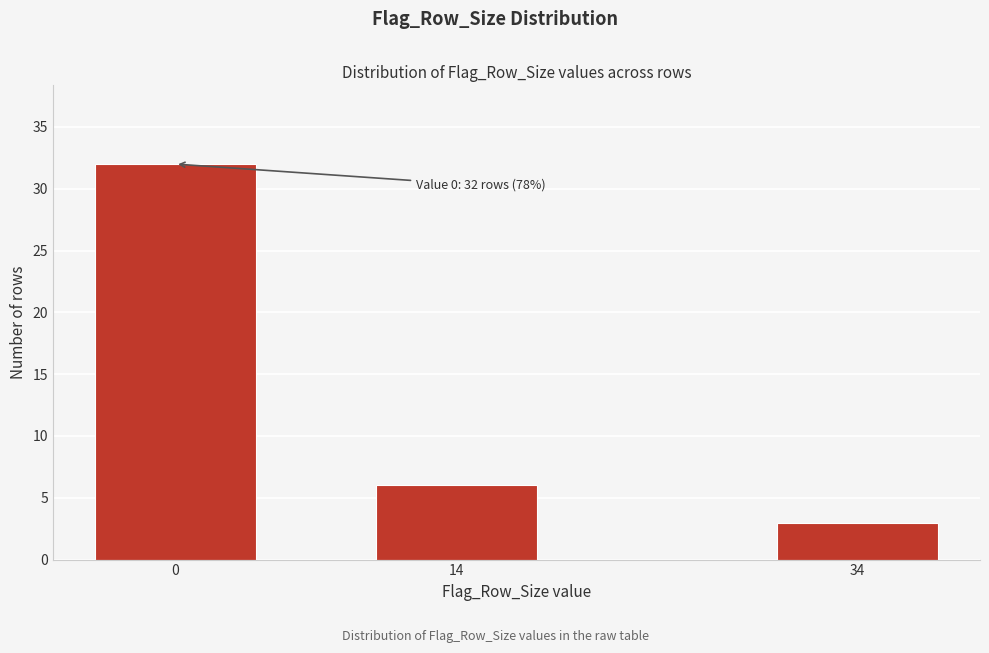

Reading left to right, what are all the values shown in this chart?

0=32	14=6	34=3